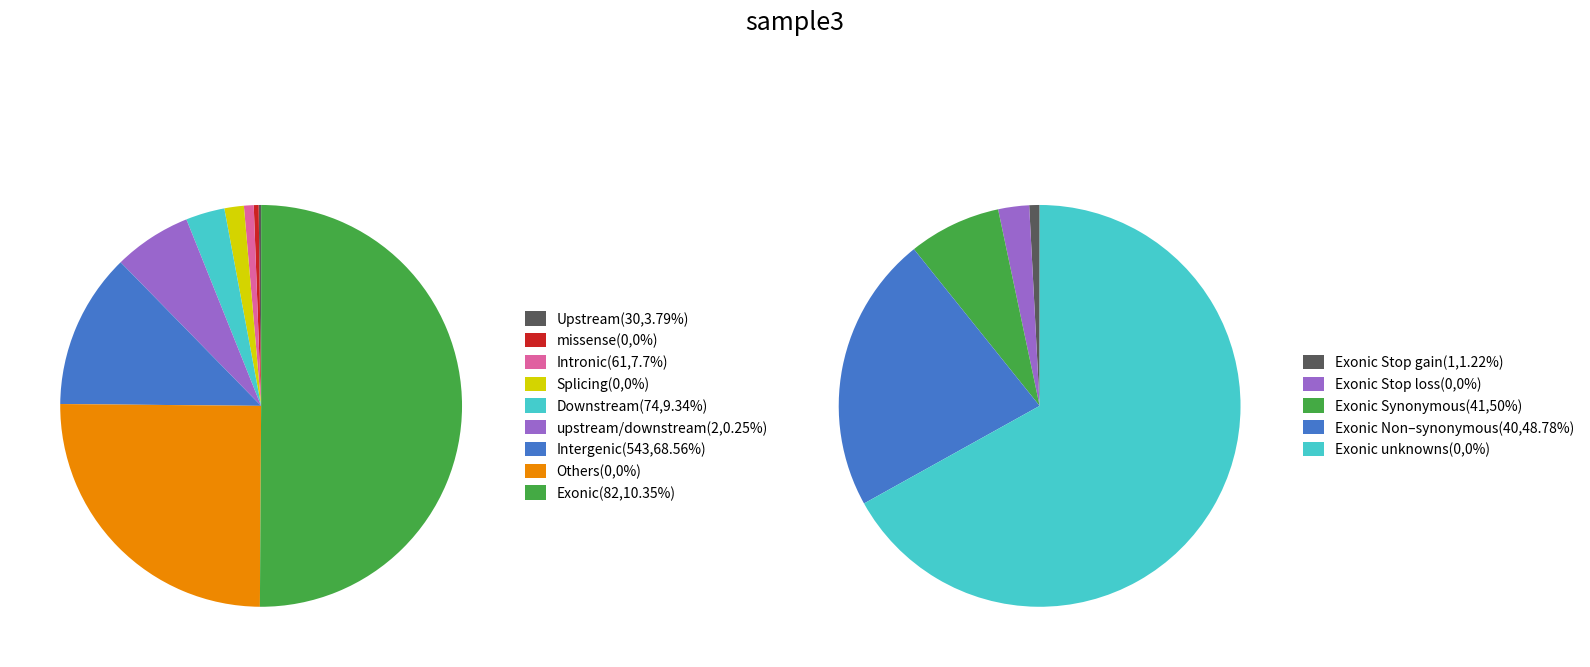

Is there a majority slice in this chart?

Yes